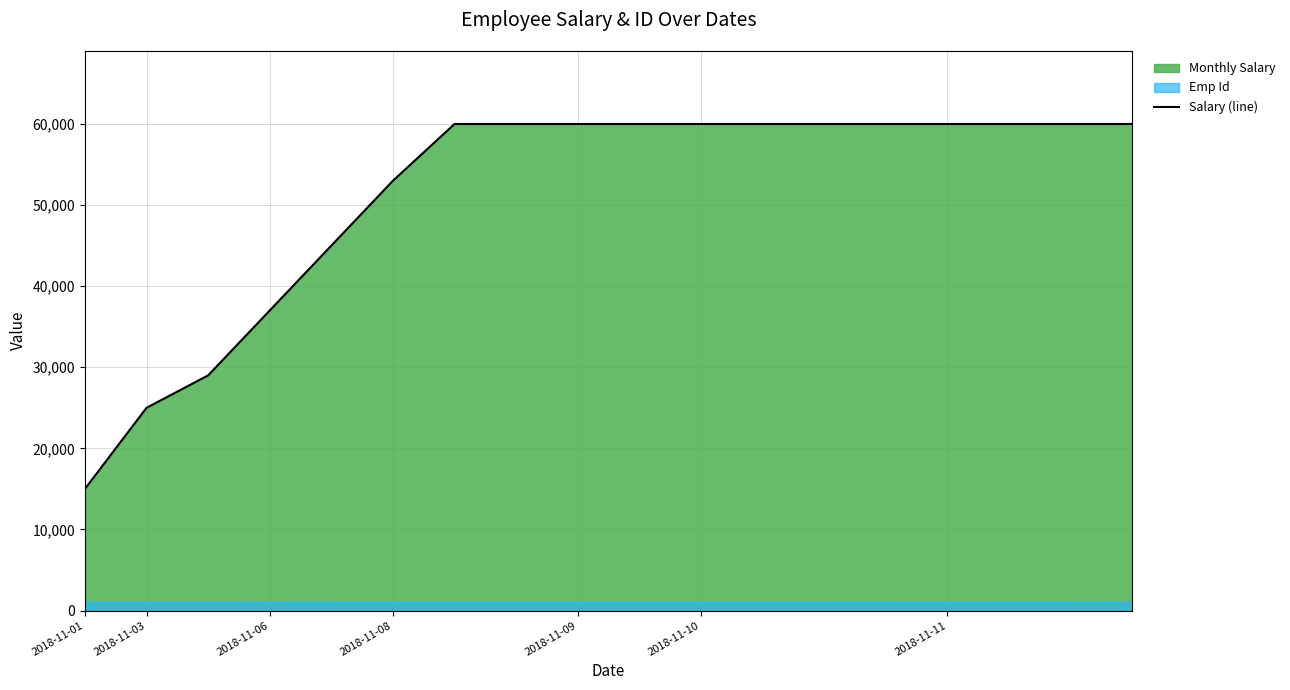

True or false: the data has more than 1 interior local peaks.

False